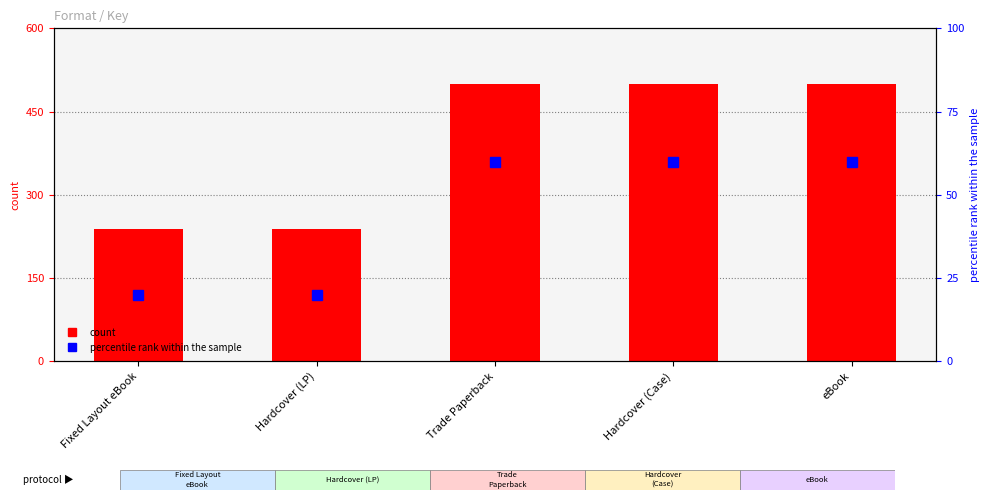

At which label is count closest to 368?

Fixed Layout eBook